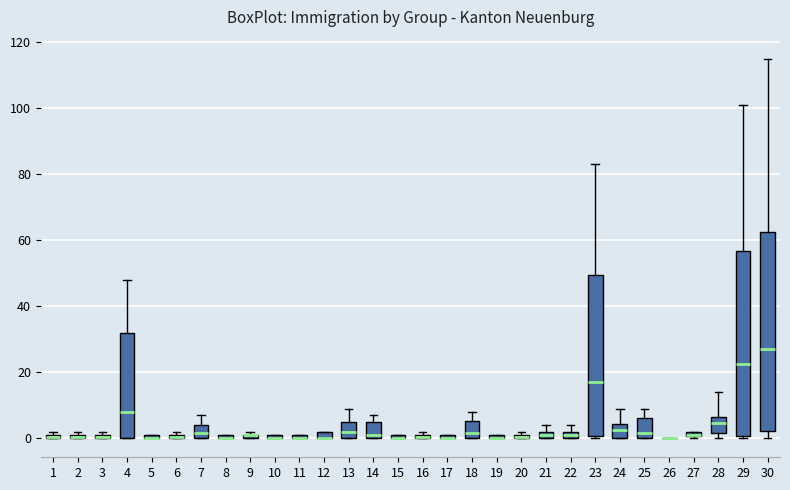

Where is the lower edge of the box at x = 21 on the y-axis? The values are not printed on the chart, so give them approximately, as read against the axis.

0